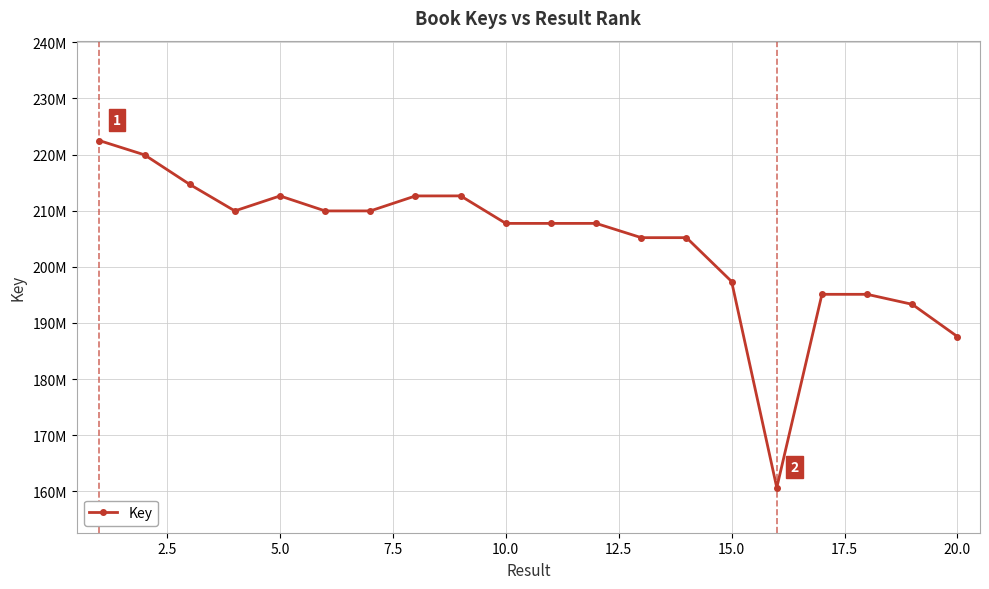

What is the difference between the maximum and minimum values?

61823441